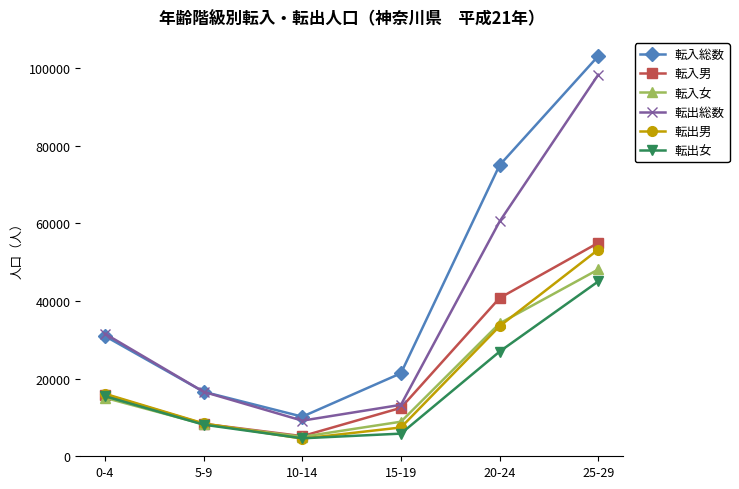

The 転出総数 series shows 29756 at 25-29. True or false?

False